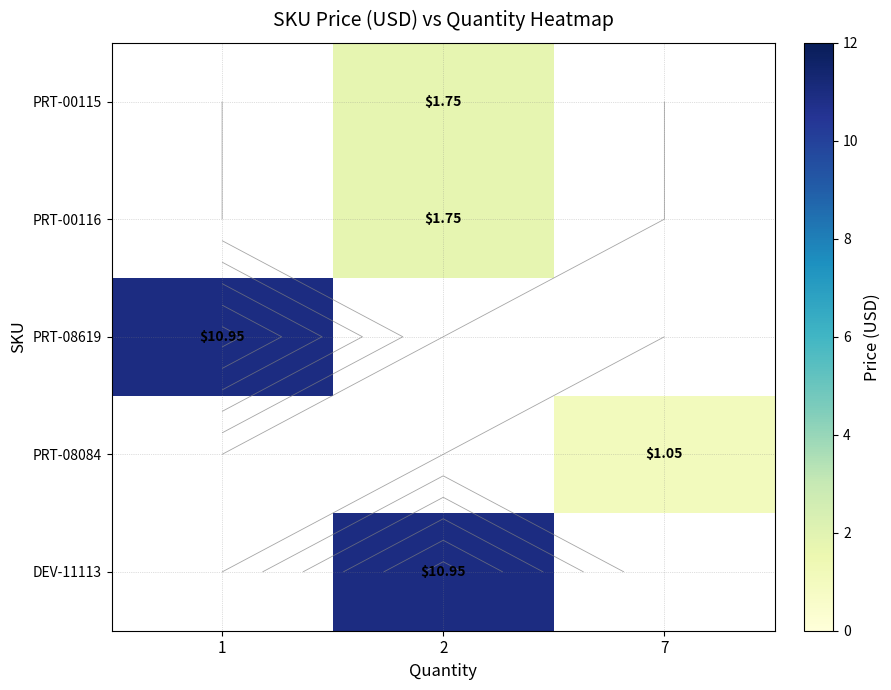

The row_4 series shows 10.9 at 2. True or false?

True